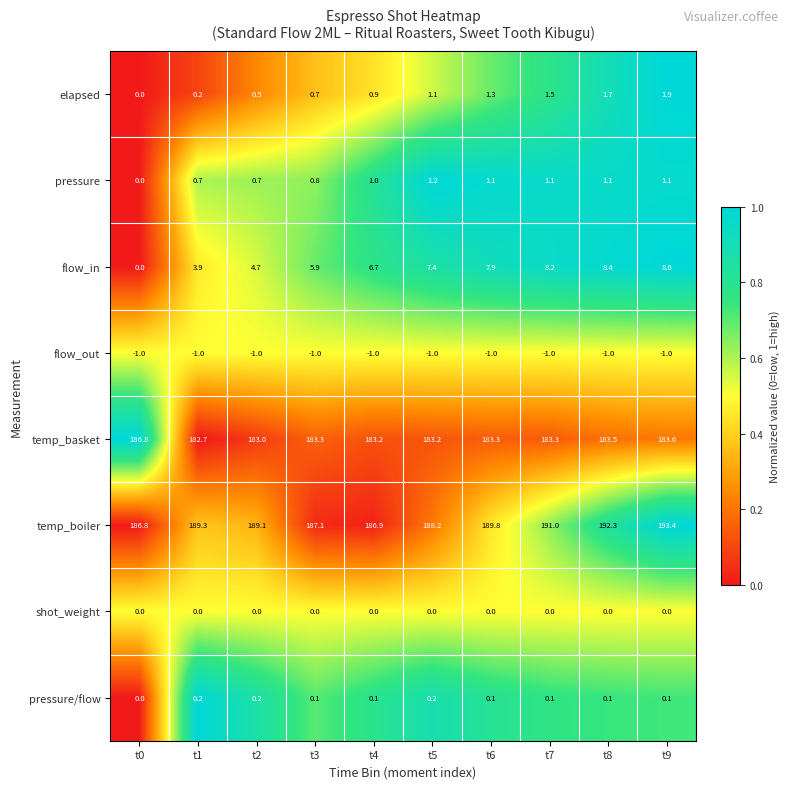

The value of pressure/flow at t5 is 0.2. True or false?

True